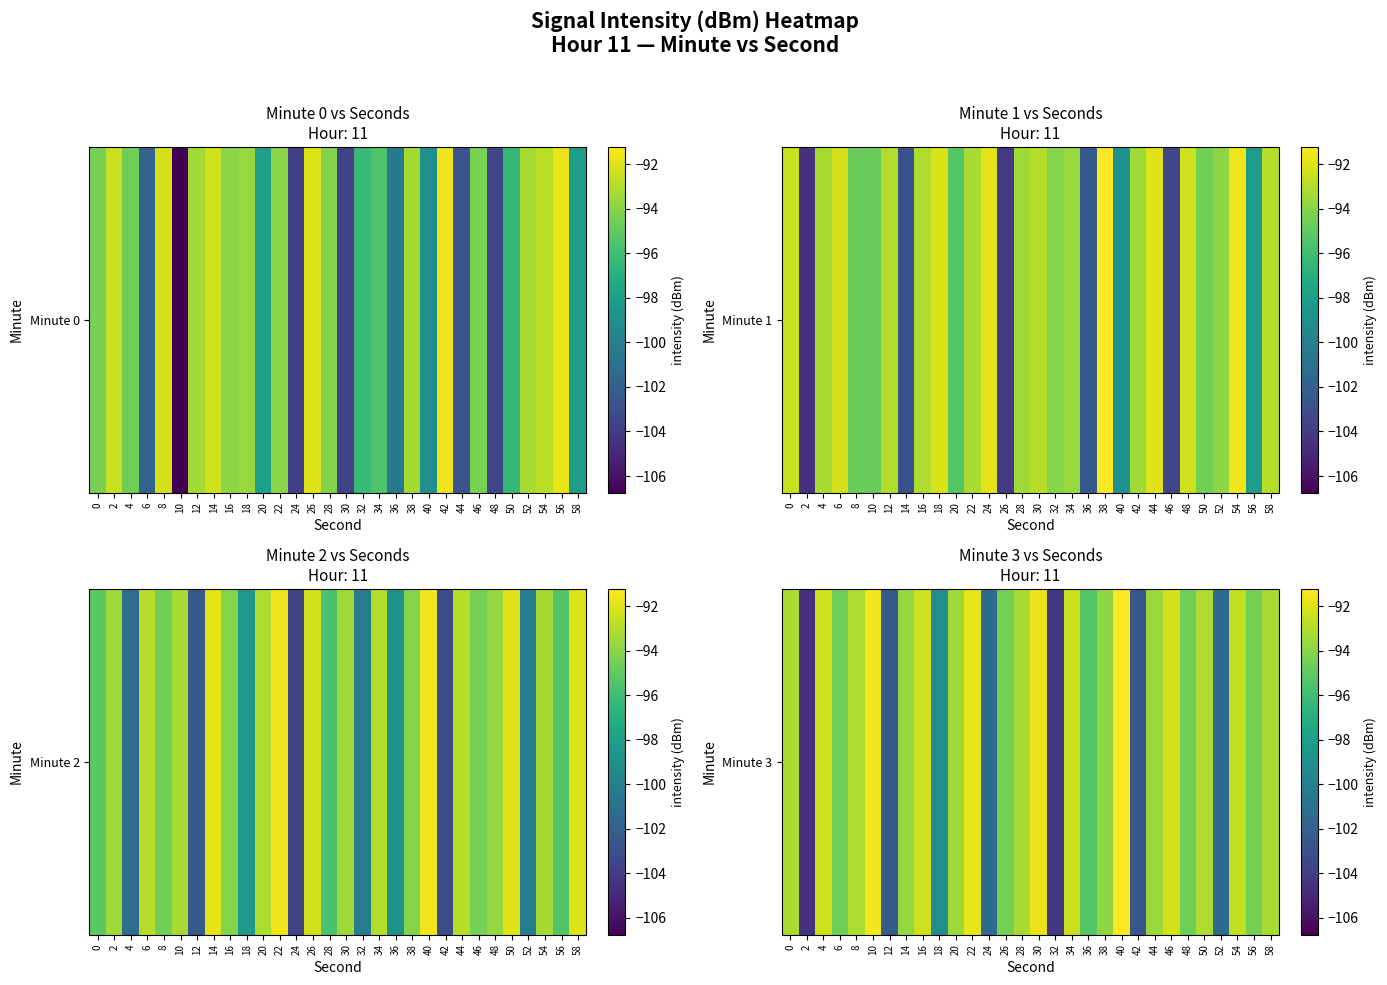

What is the change in value from 4 to 20?

-1.1